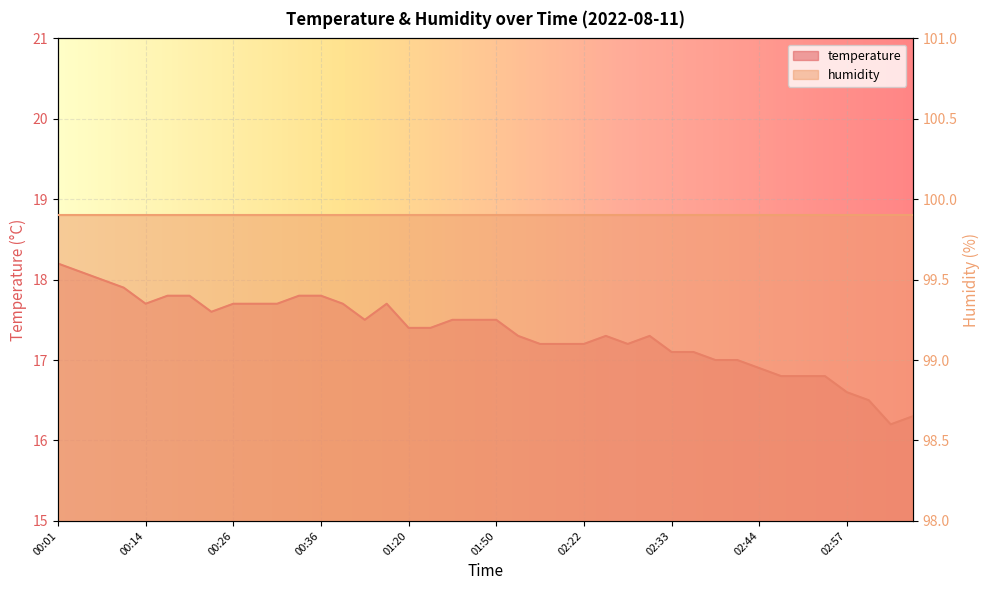

What position from the right is 00:01?

40